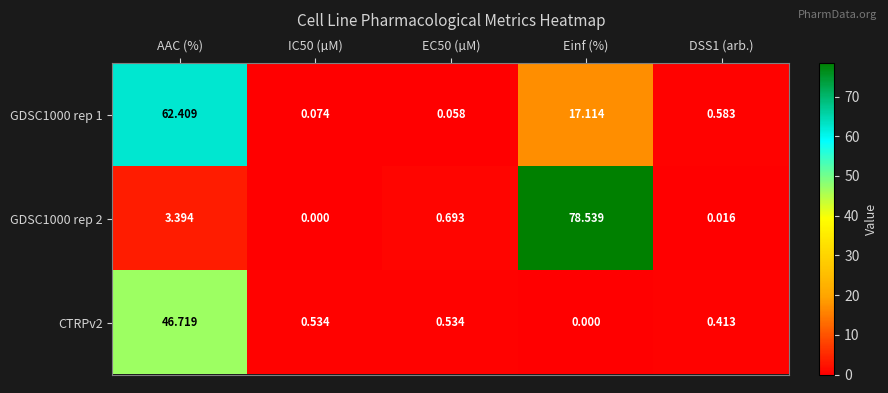

At which label is GDSC1000 rep 1 closest to 31?

Einf (%)